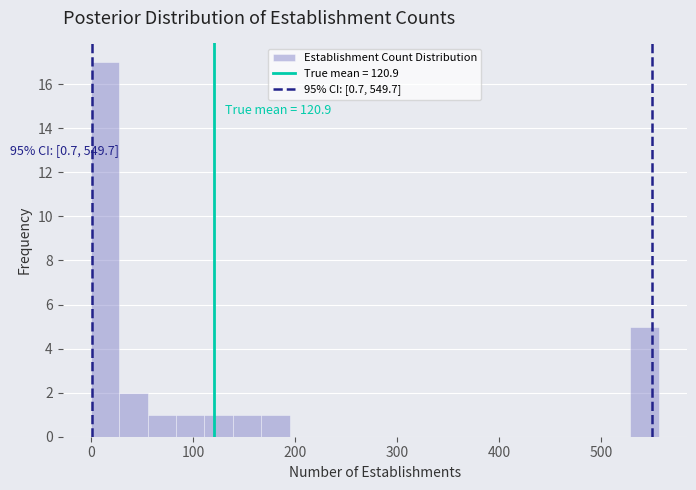

Read against the x-axis, roughly where is the centre of the tallest bar?

10